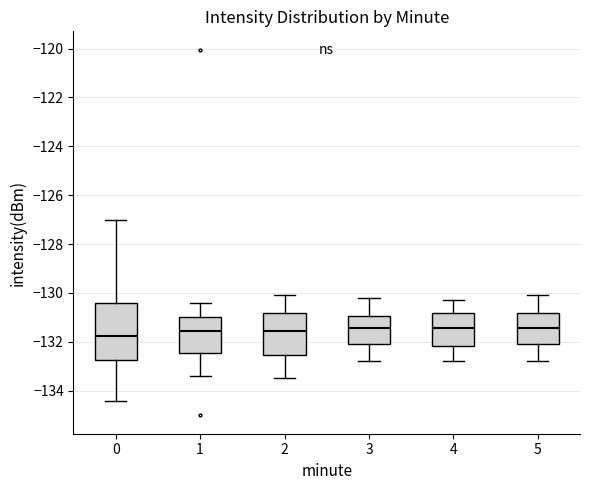

Which box is the tallest, from its lower edge to its upper edge?

0